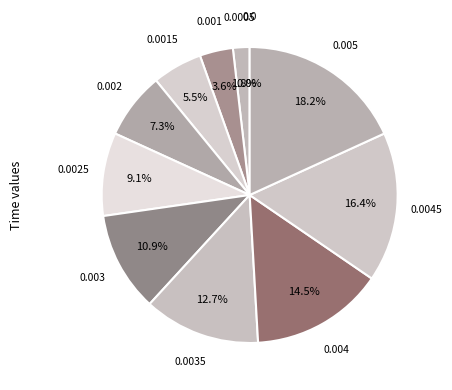

Is it true that 0.002 is 7% of the pie?

True